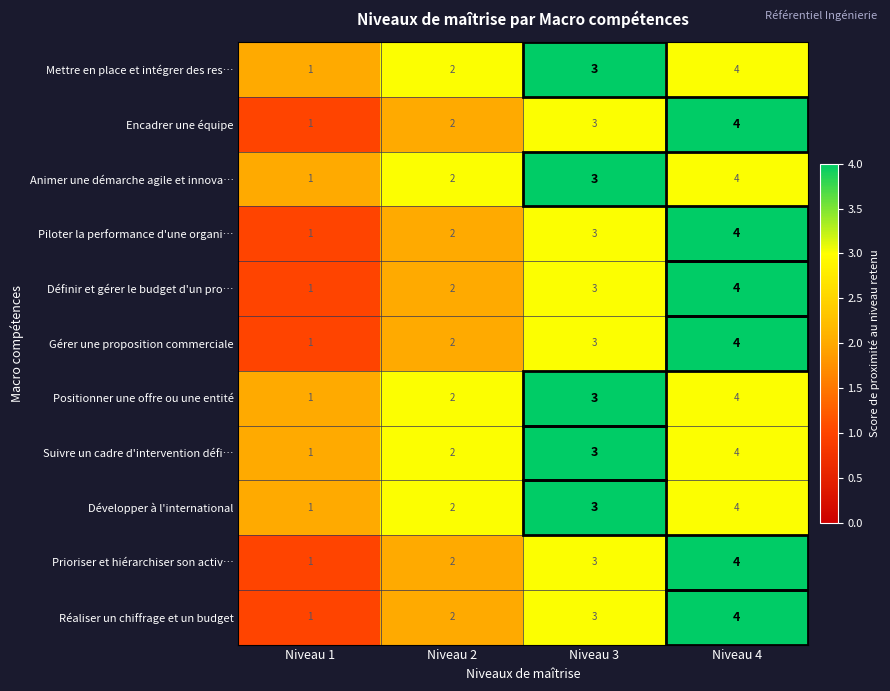

How many series are shown in this chart?

11